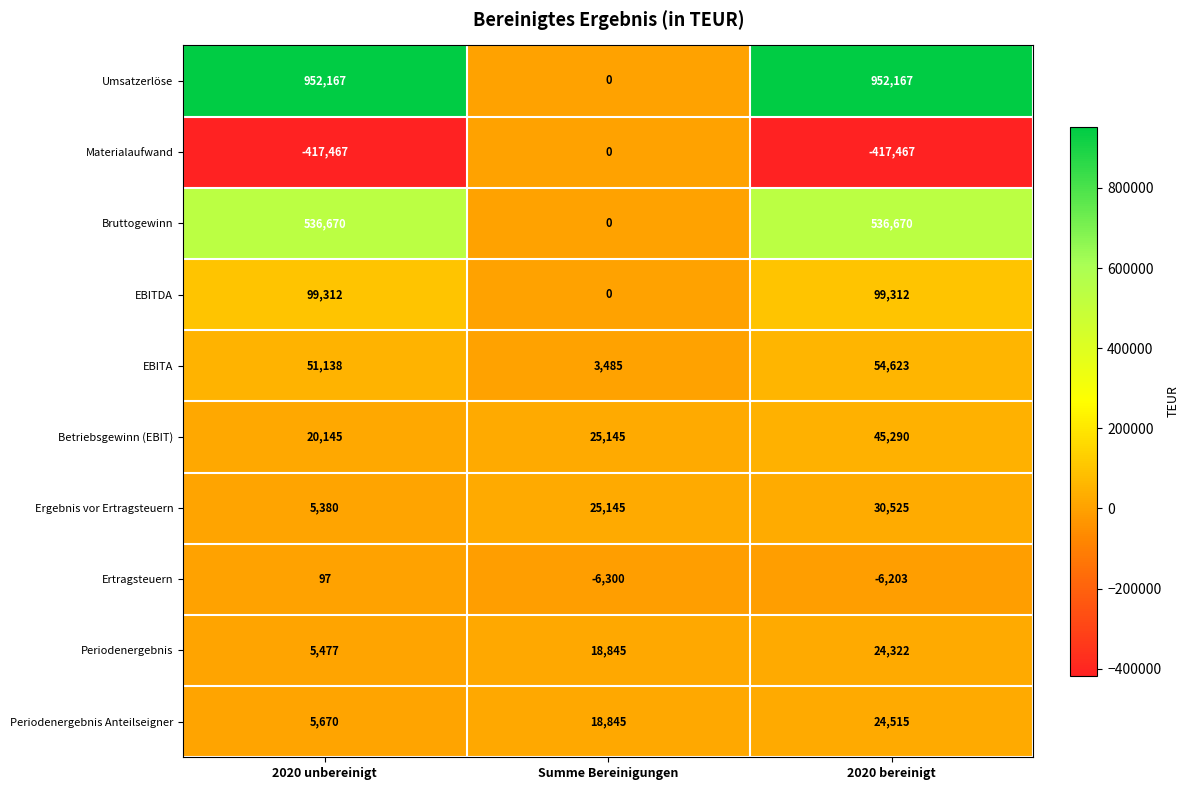

True or false: Ertragsteuern has a value of -6300 at Summe Bereinigungen.

True